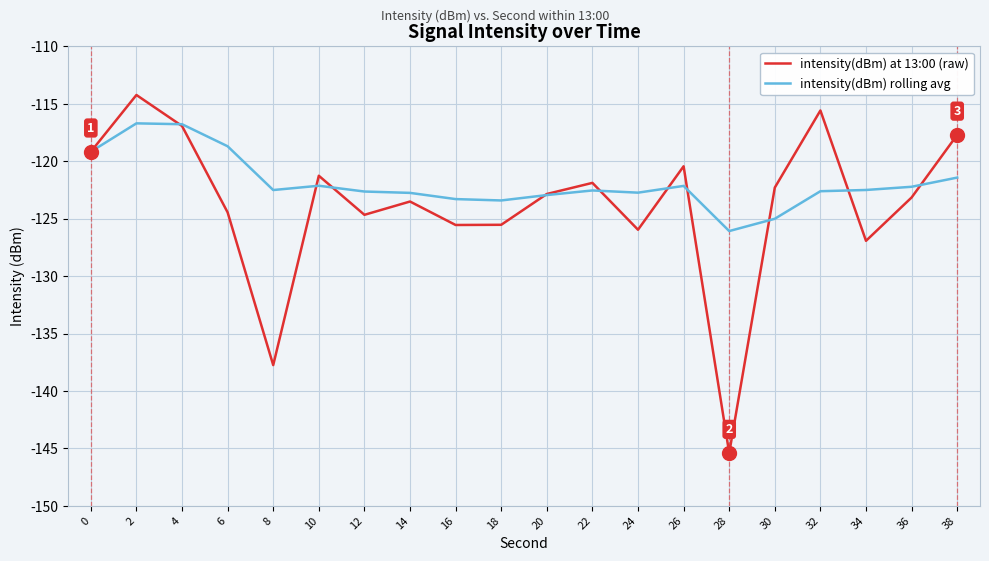

After their last crossing, which series has the higher values: intensity(dBm) at 13:00 (raw) or intensity(dBm) rolling avg?

intensity(dBm) at 13:00 (raw)